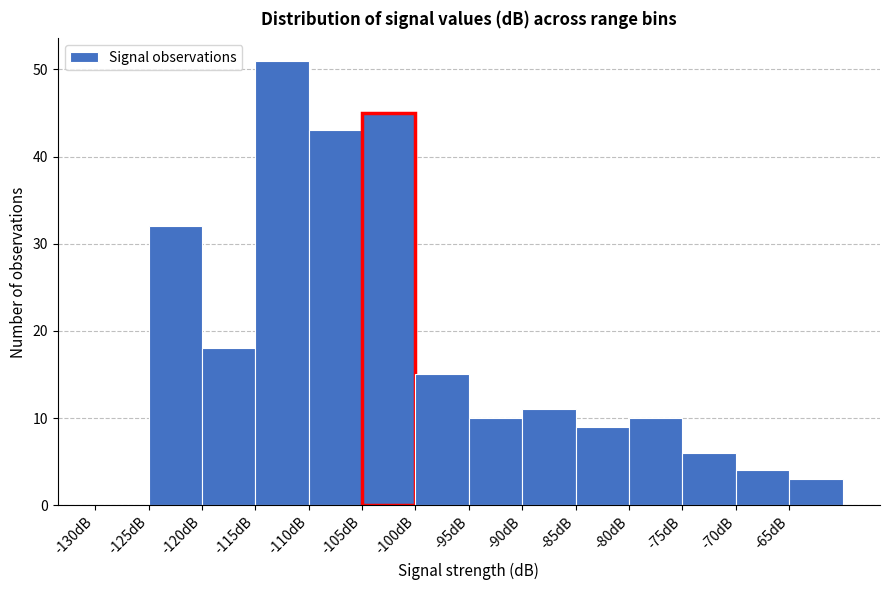

Reading left to right, transcribe this chart: for each bar, give the range it covers on the x-axis and its height. The values are not printed on the chart, so give them approximately, as read against the axis.

-130 to -125: 0
-125 to -120: 32
-120 to -115: 18
-115 to -110: 51
-110 to -105: 43
-105 to -100: 45
-100 to -95: 15
-95 to -90: 10
-90 to -85: 11
-85 to -80: 9
-80 to -75: 10
-75 to -70: 6
-70 to -65: 4
-65 to -60: 3